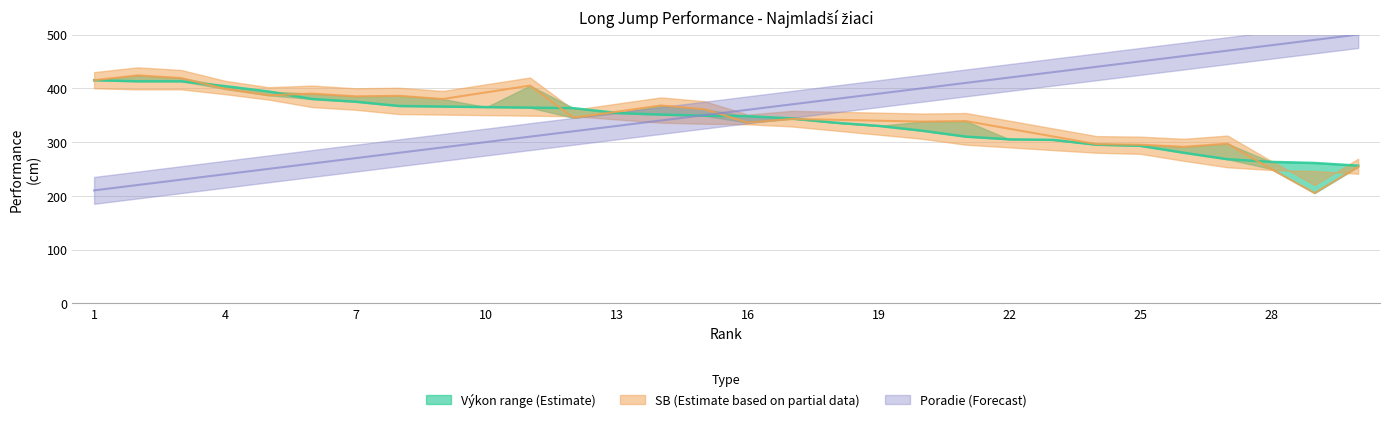

Reading left to right, what are all the values shown in this chart?

415	413	413	404	394	380	375	367	366	365	364	363	354	351	349	348	344	336	330	321	310	305	304	295	293	280	268	263	261	256